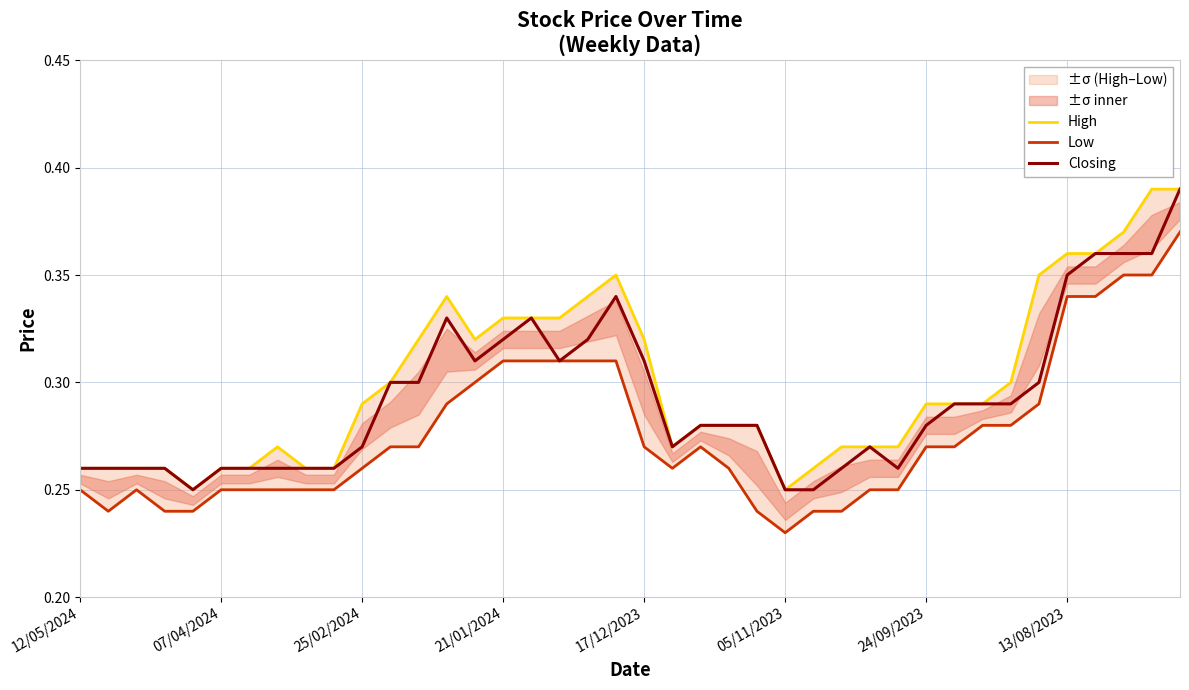

At how many categories does at least one series exceed 0?

40